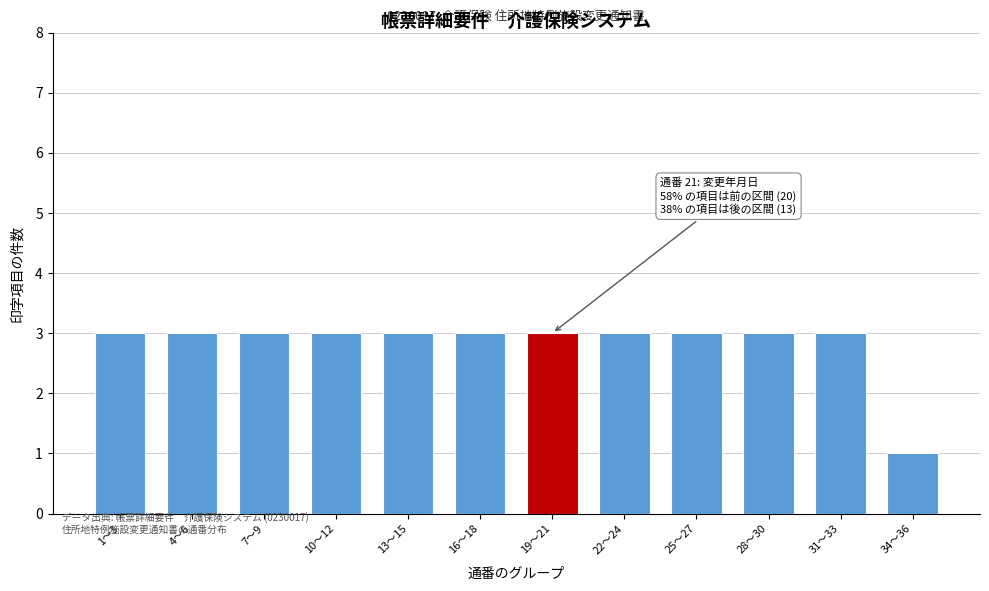

Reading right to left, list all the values displayed in this chart.

34〜36=1	31〜33=3	28〜30=3	25〜27=3	22〜24=3	19〜21=3	16〜18=3	13〜15=3	10〜12=3	7〜9=3	4〜6=3	1〜3=3